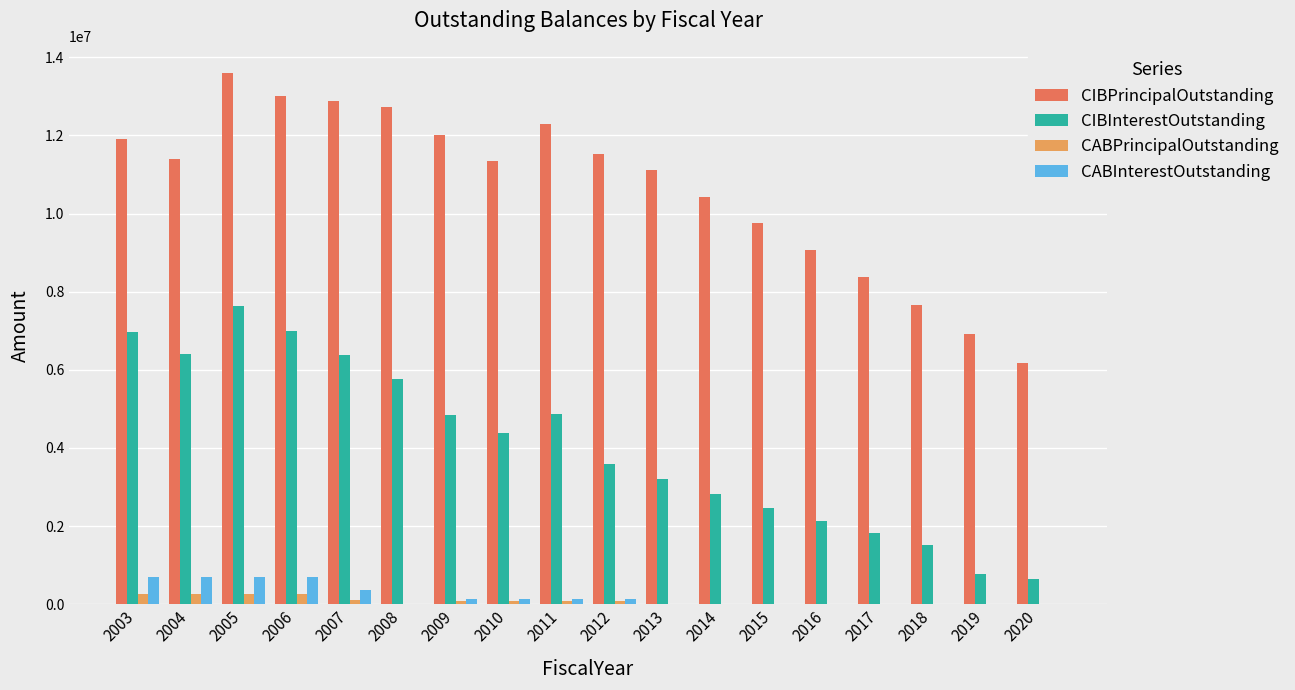

True or false: CIBPrincipalOutstanding has a value of 18782575.8 at 2006.

False